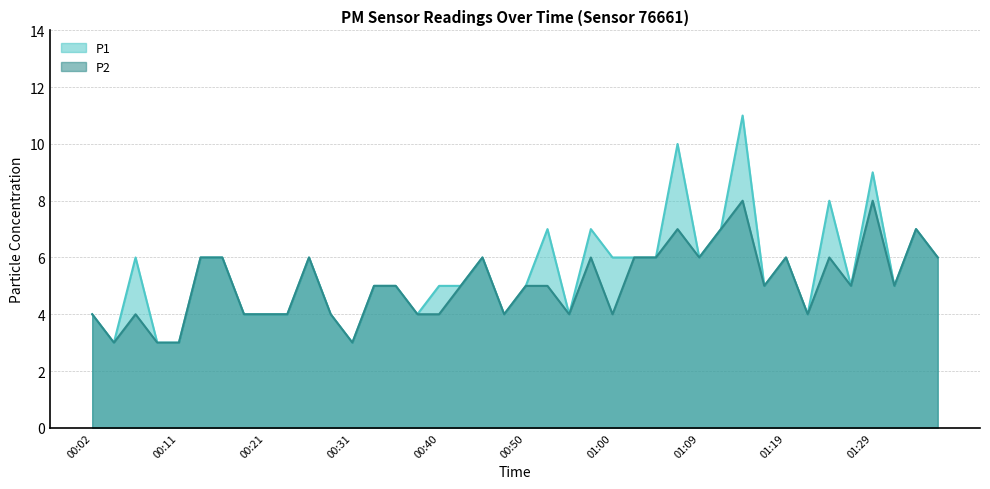

Rank the series at 01:22 from highest to lowest value.

P1, P2